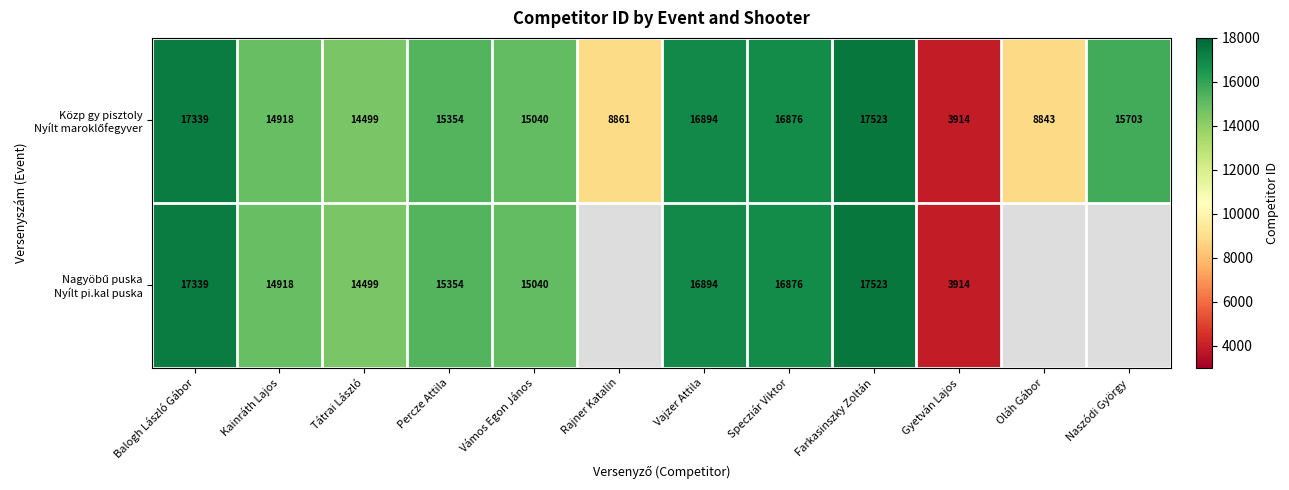

What is the total value across all series at Tátrai László?

28998